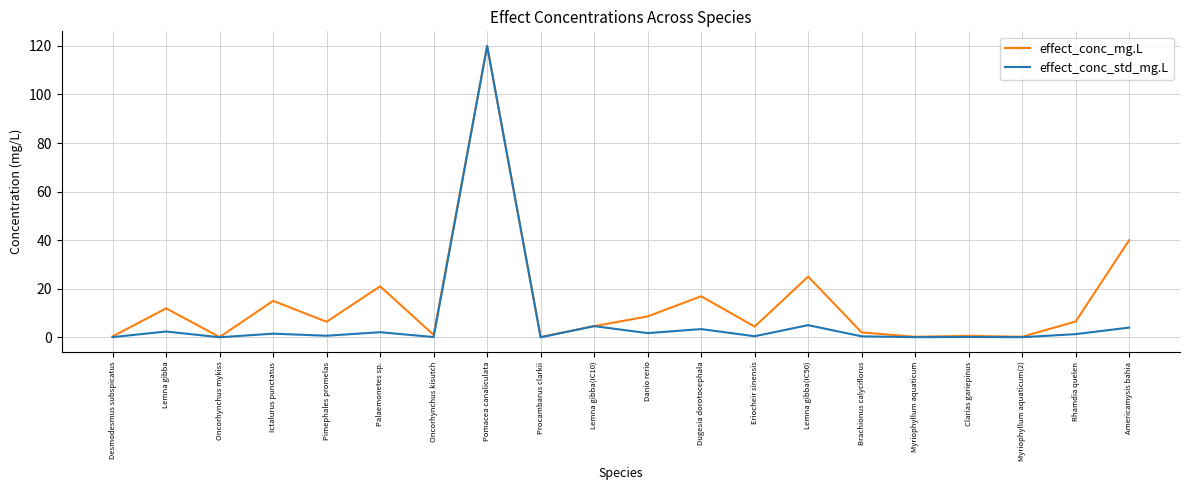

The effect_conc_std_mg.L series shows 1.7 at Danio rerio. True or false?

True